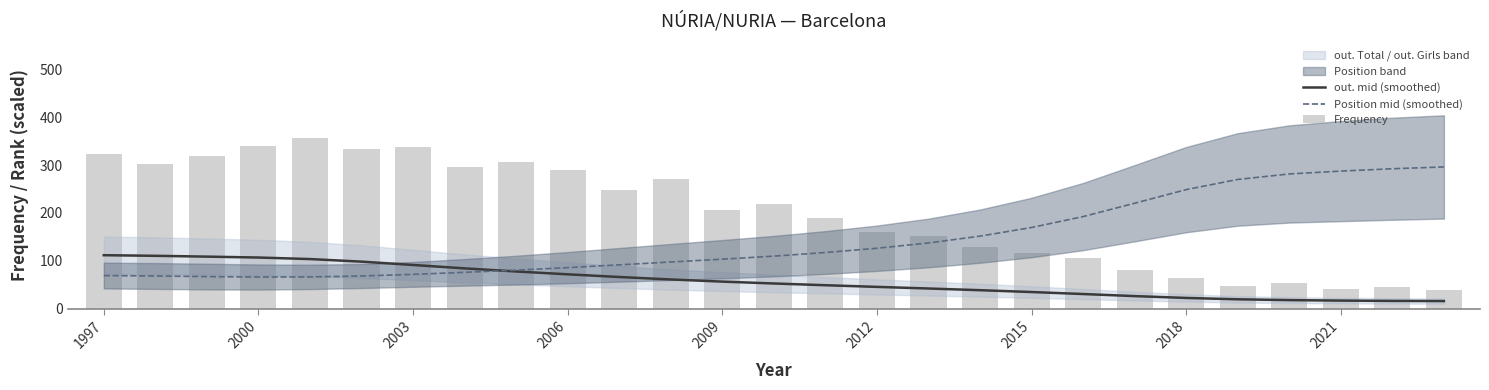

The Position mid (smoothed) series shows 109.7 at 13. True or false?

True